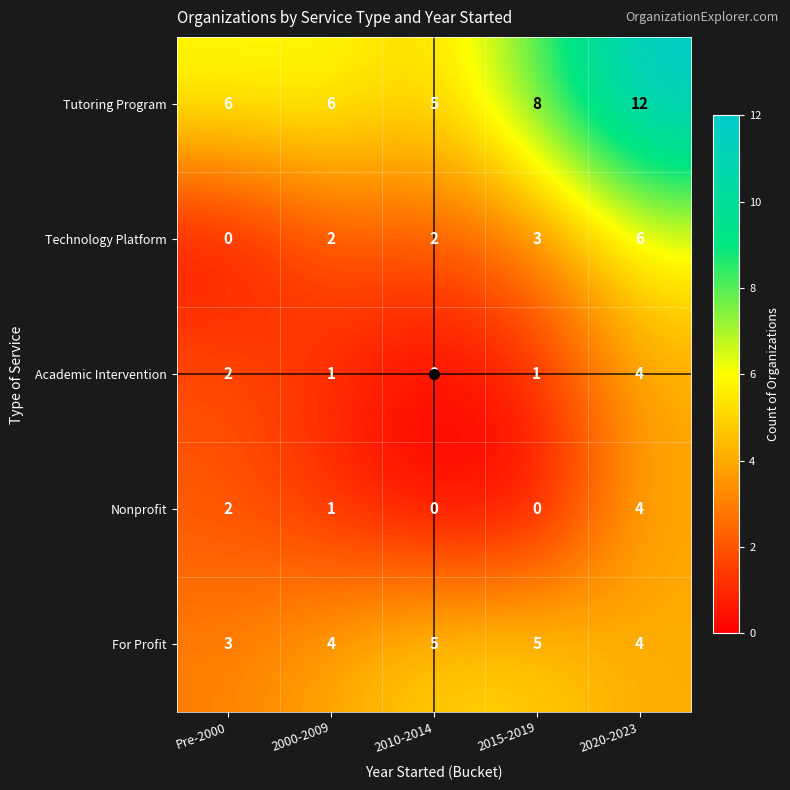

What is the lowest value of the For Profit series?

3